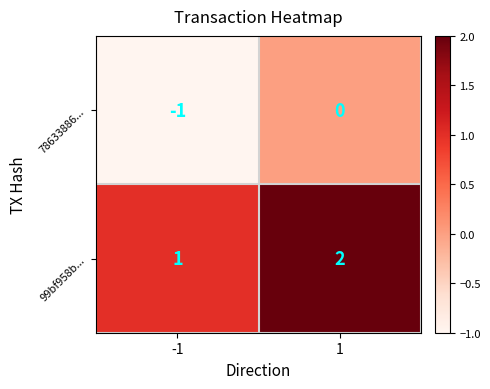

Which series has the largest total across all categories?

99bf958b...